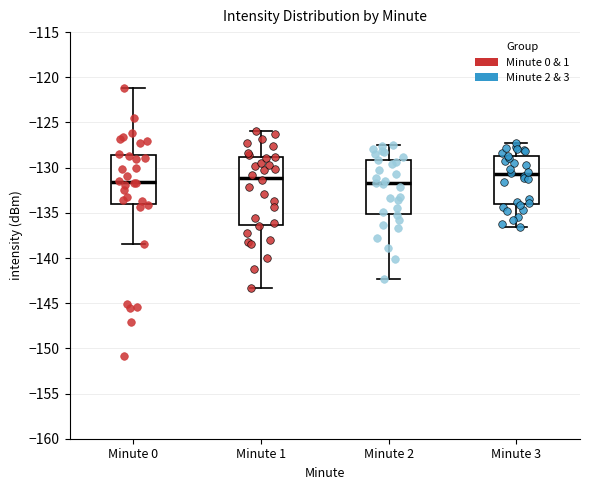

Where is the lower edge of the box for Minute 1 on the y-axis? The values are not printed on the chart, so give them approximately, as read against the axis.

-136.5